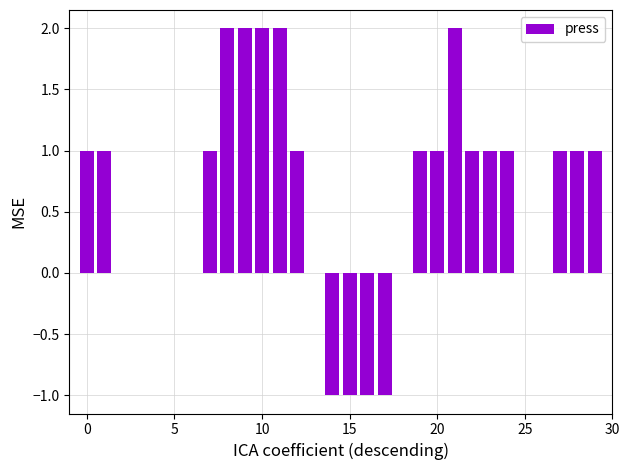

How many values are between 0 and 1?

21